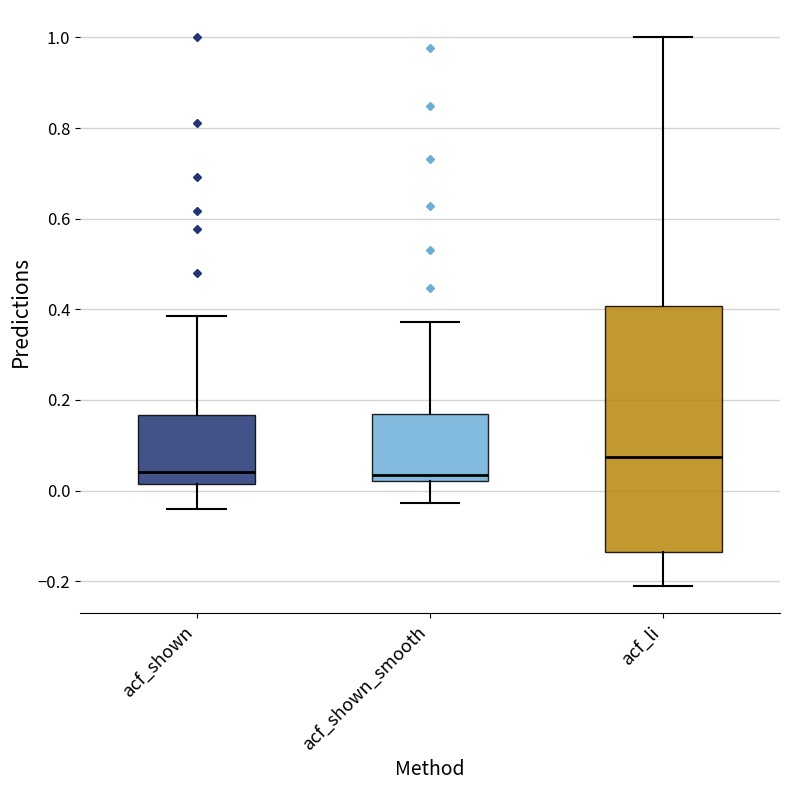

Where does the median line of the box for acf_li sit on the y-axis? The values are not printed on the chart, so give them approximately, as read against the axis.

0.08